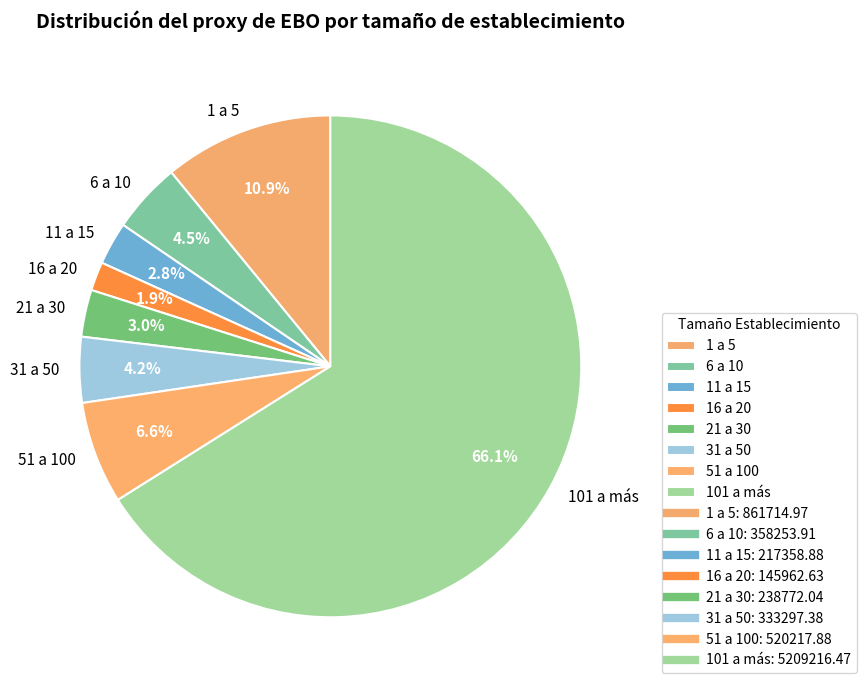

Is 6 a 10 the majority of the pie?

No